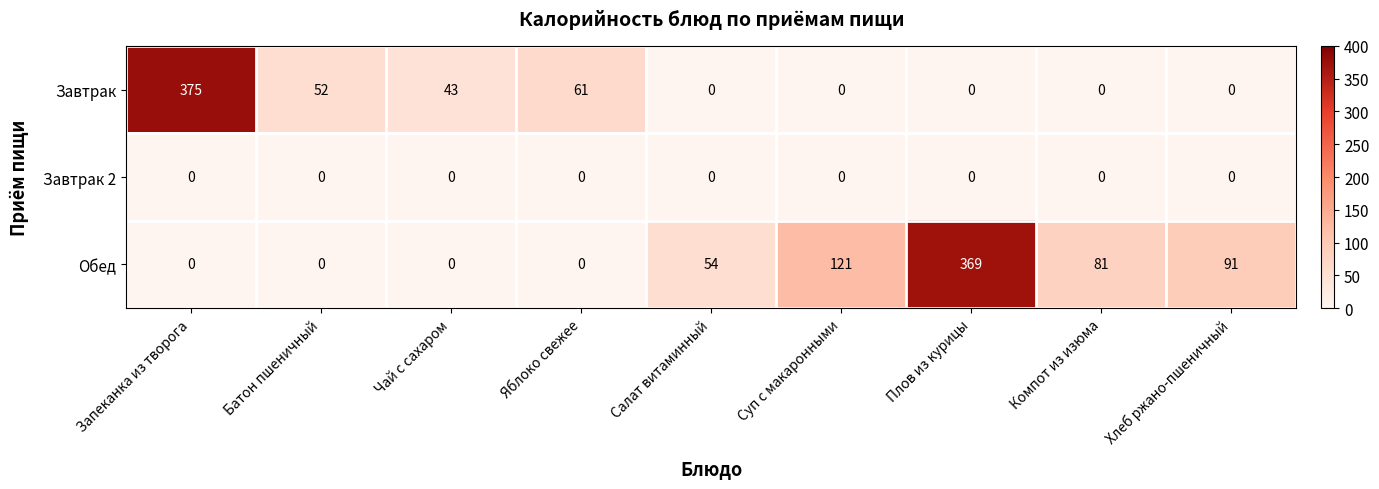

What is the sum of all Завтрак values?

531